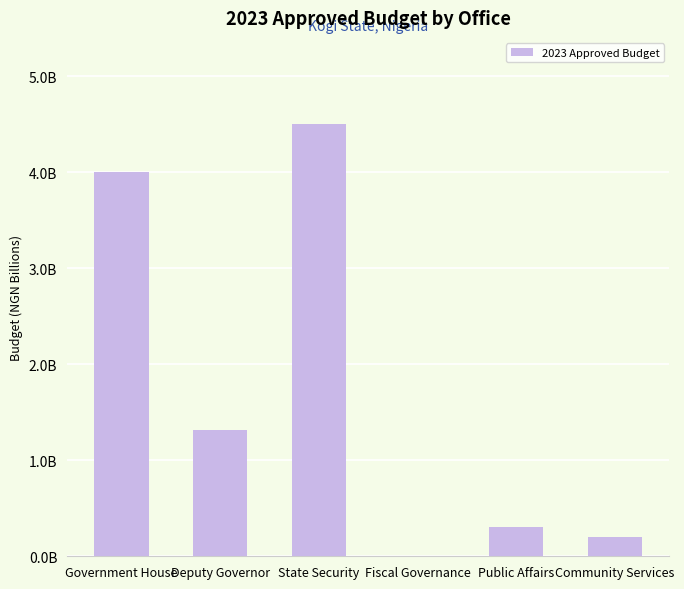

Between State Security and Deputy Governor, which is larger?

State Security